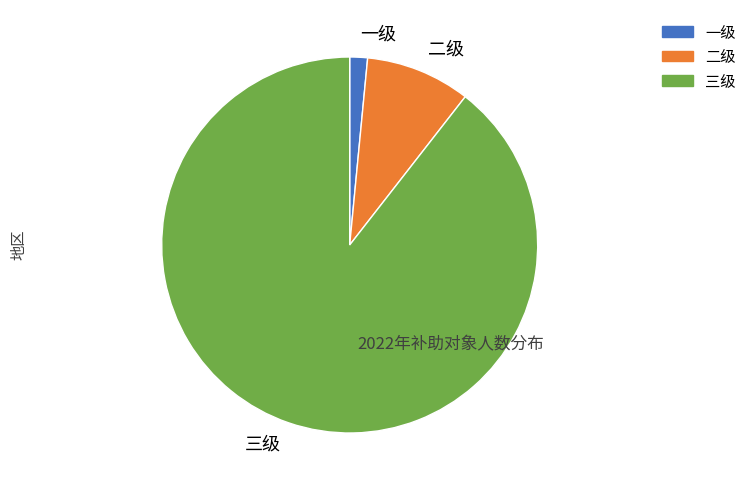

Which category has the smallest portion of the pie?

一级